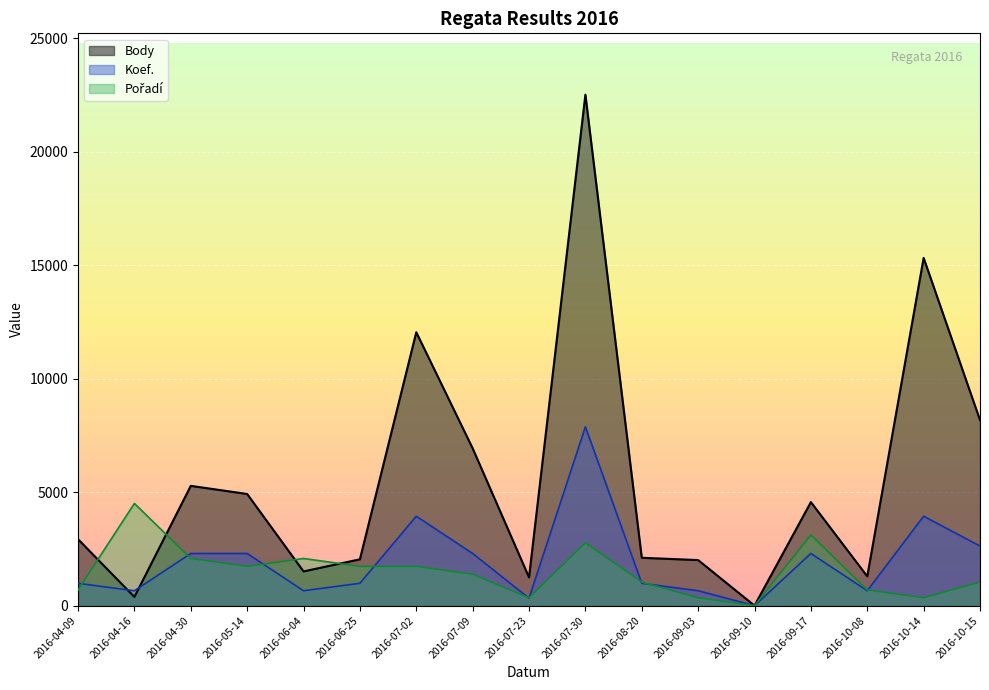

What is the value of the Koef. point at the 17th from the left?

2627.2